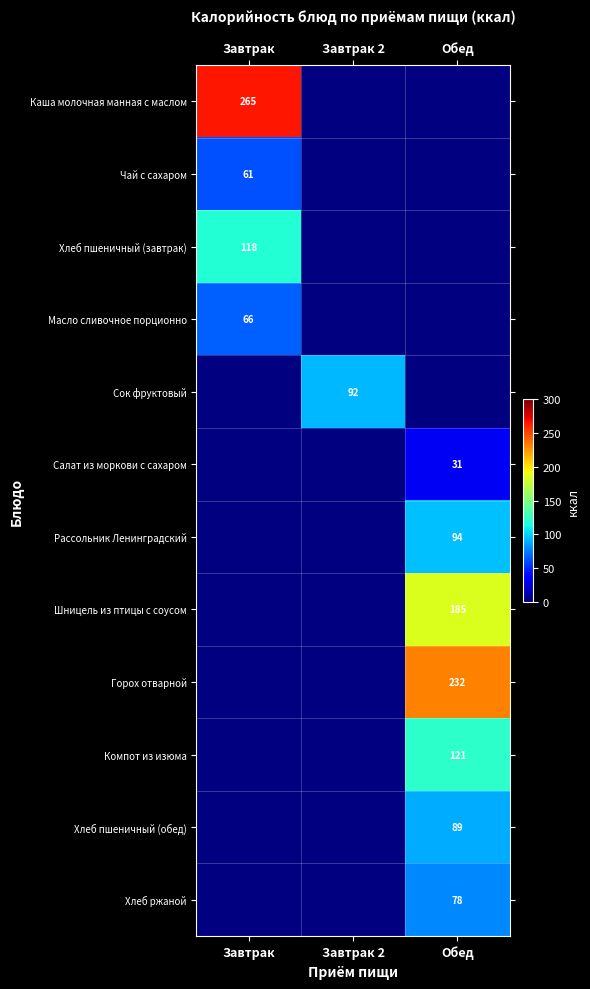

Is it true that Чай с сахаром equals 104 at Завтрак?

False